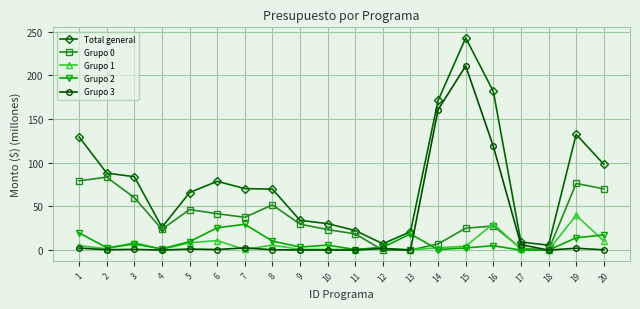

True or false: Total general and Grupo 1 intersect in this chart.

False